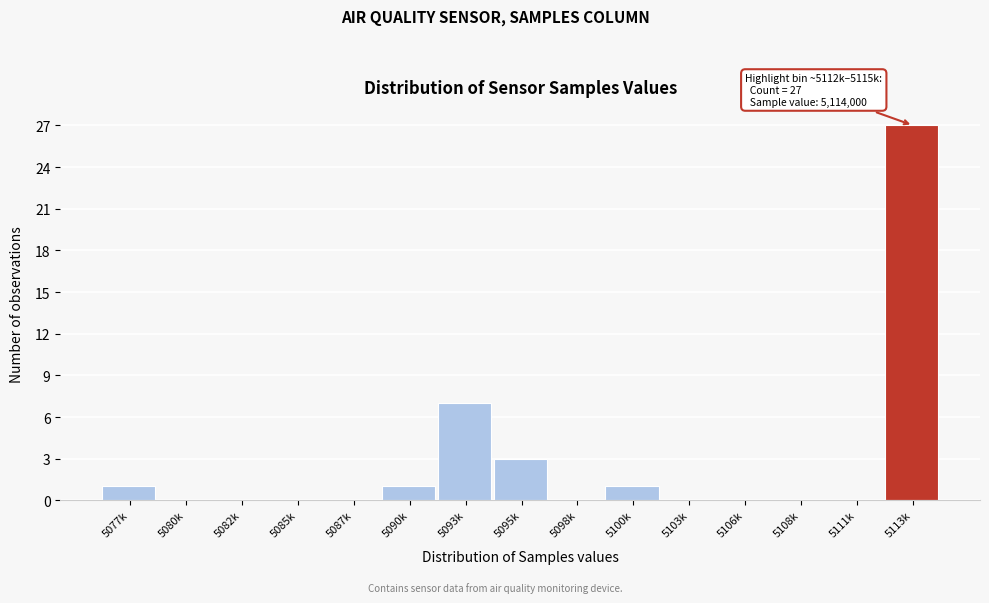

Reading left to right, what are all the values shown in this chart?

5077k=1	5080k=0	5082k=0	5085k=0	5087k=0	5090k=1	5093k=7	5095k=3	5098k=0	5100k=1	5103k=0	5106k=0	5108k=0	5111k=0	5113k=27